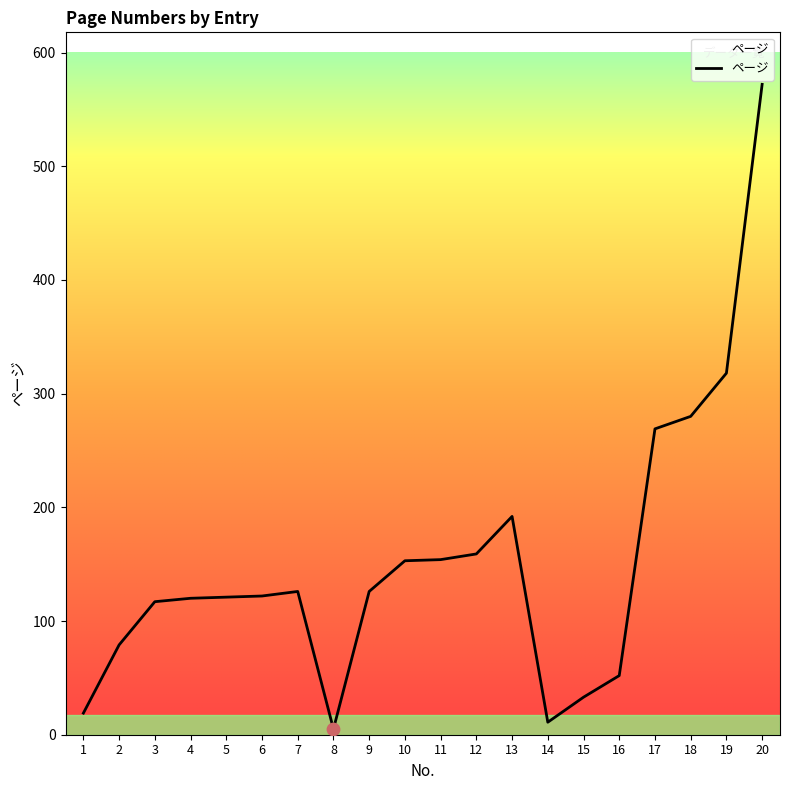

What is the ratio of the value at 15 to the value at 10?

0.2